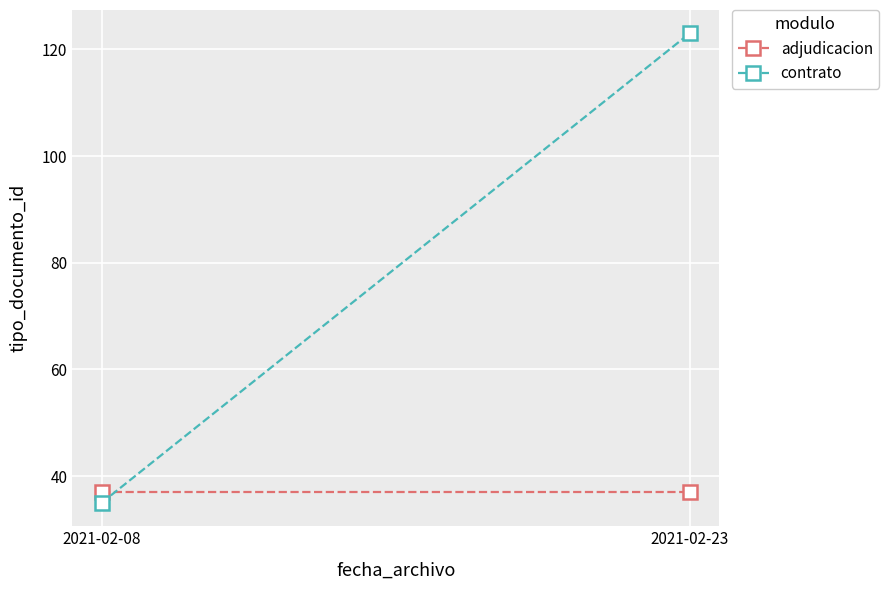

List the series in order of their peak value, highest first.

contrato, adjudicacion